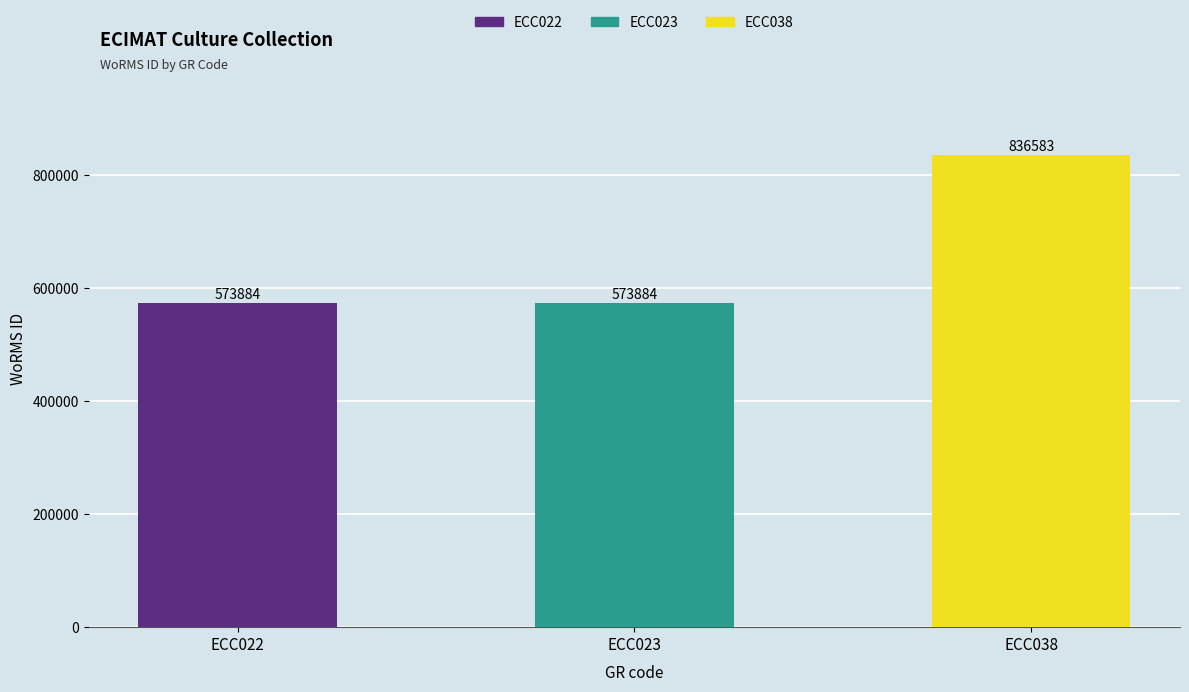

What is the sum of the values at ECC038 and ECC023?

1410467